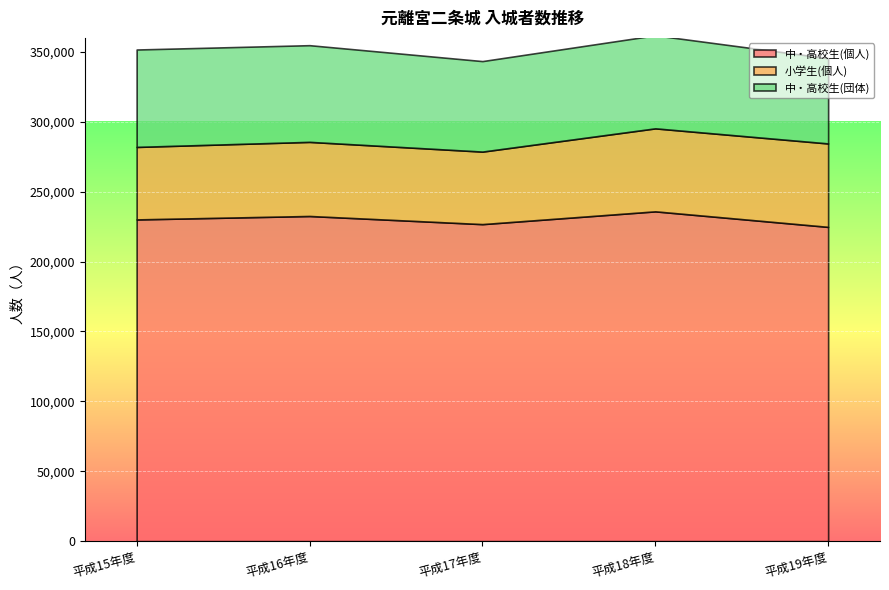

Rank the series at 平成18年度 from lowest to highest value.

小学生(個人), 中・高校生(団体), 中・高校生(個人)